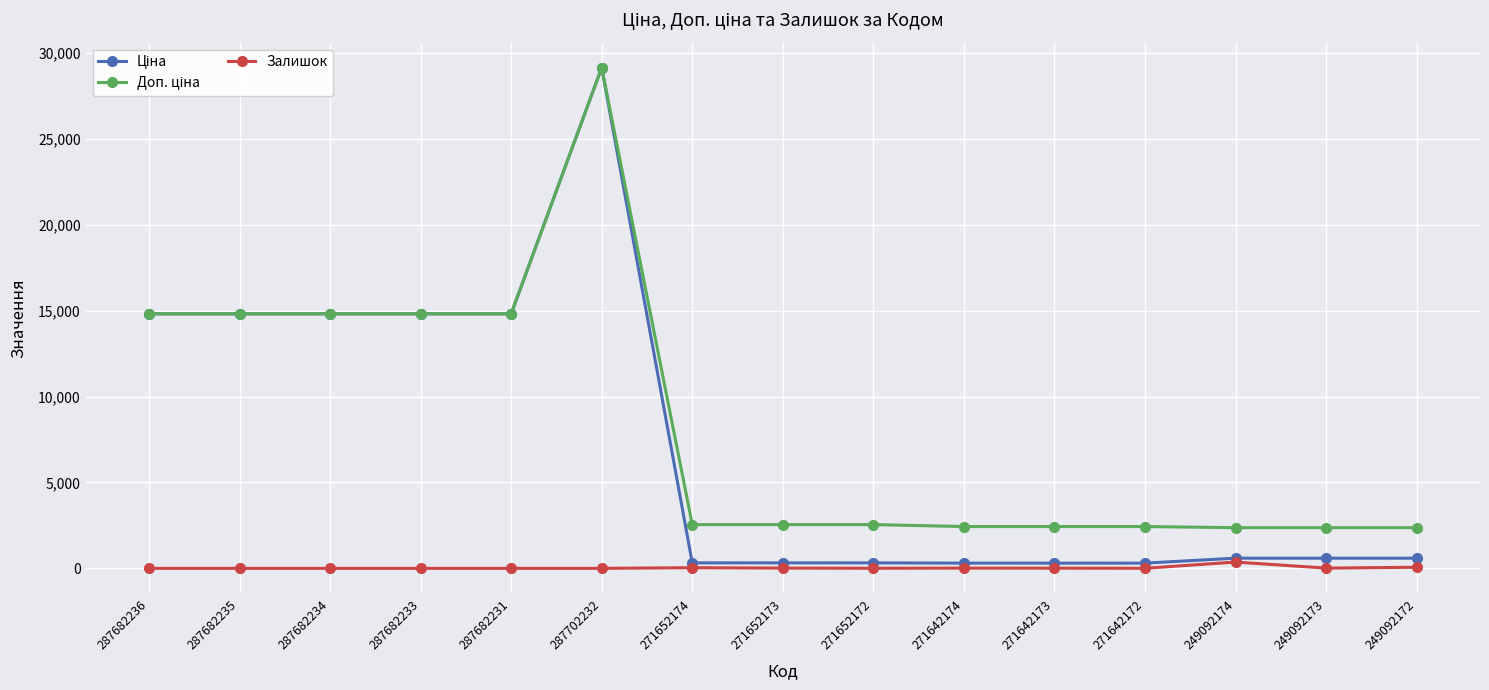

What is the maximum value shown in the chart?

29152.3